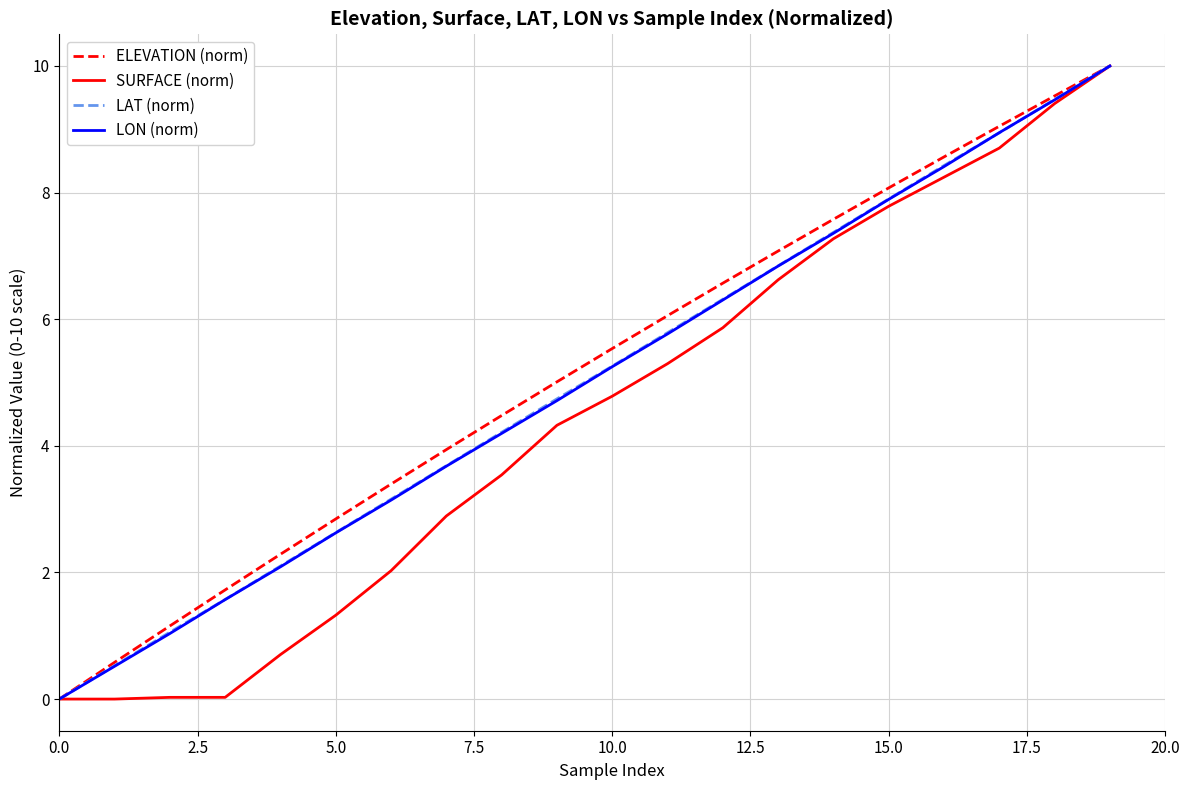

What are all the series names shown in the legend?

ELEVATION (norm), SURFACE (norm), LAT (norm), LON (norm)